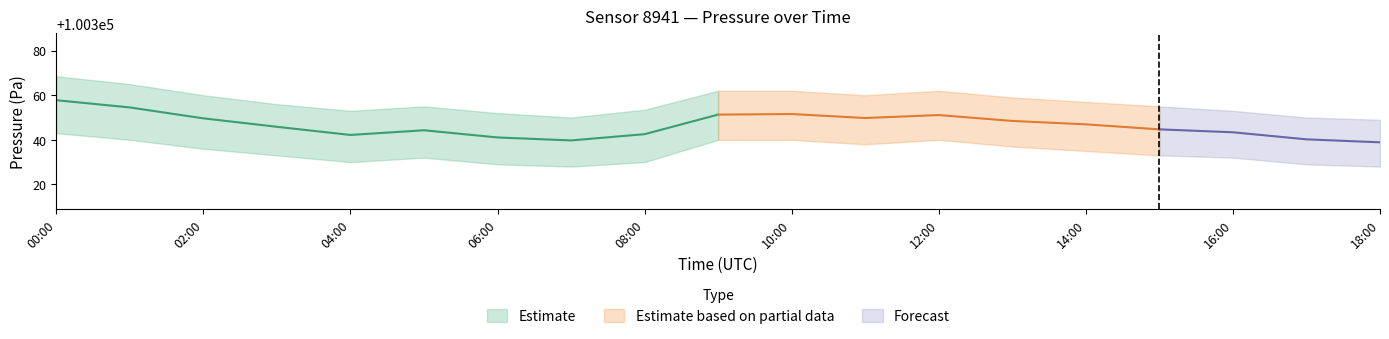

Does the chart have visible grid lines?

No